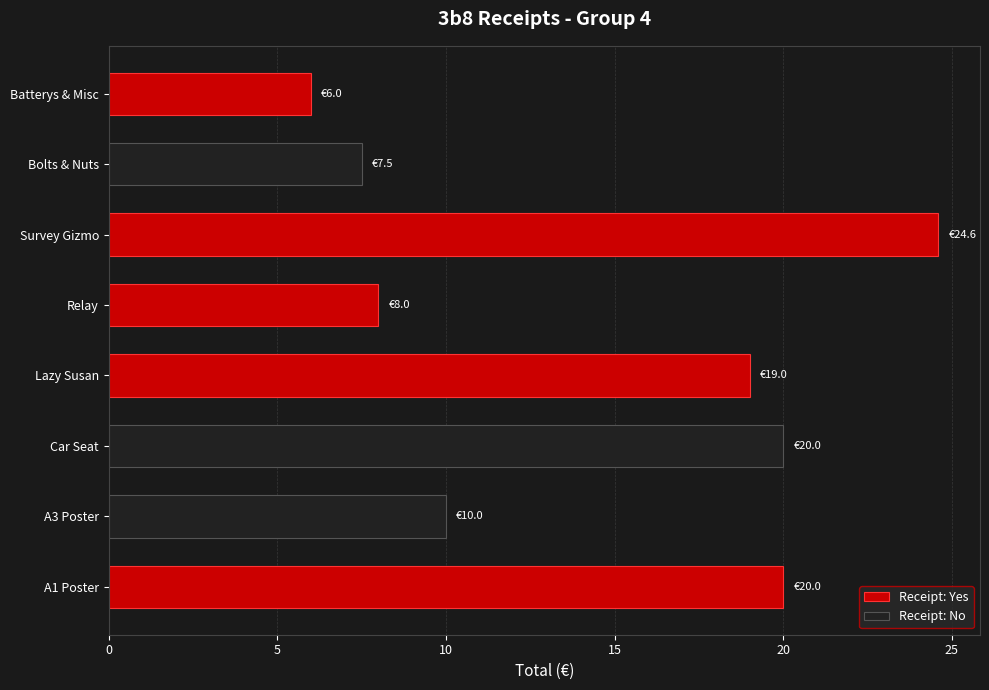

What position from the left is Batterys & Misc?

8